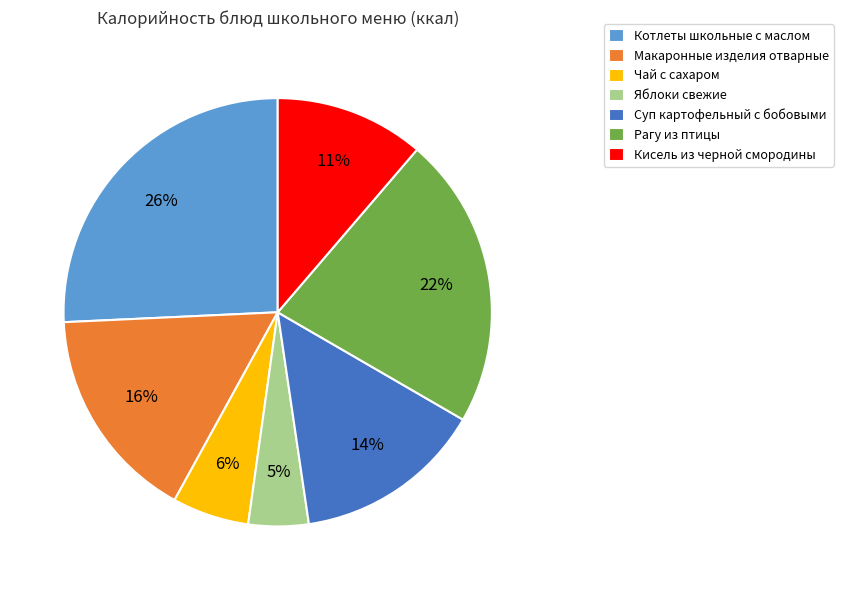

Is it true that Чай с сахаром is 17% of the pie?

False